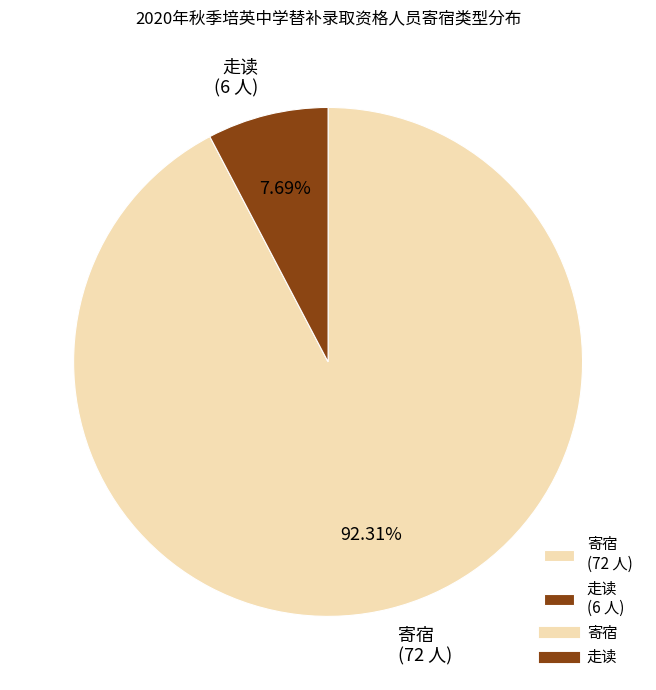

Does 寄宿 represent more than half of the total?

Yes